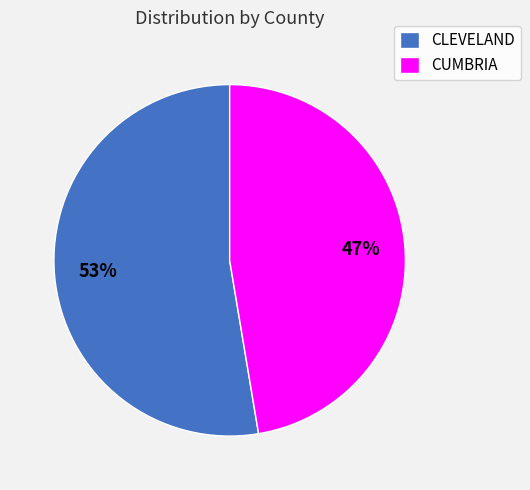

The CUMBRIA slice represents 47% of the pie. True or false?

True